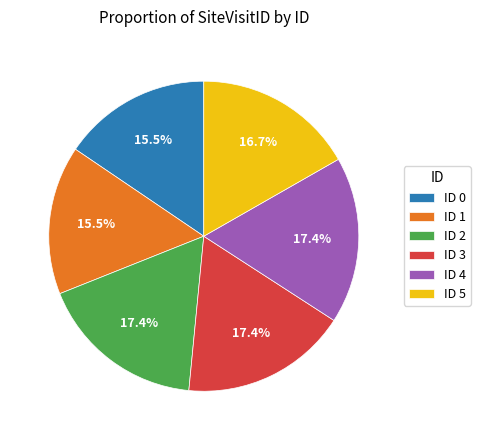

What percentage is NOT represented by ID 0?

84.5%